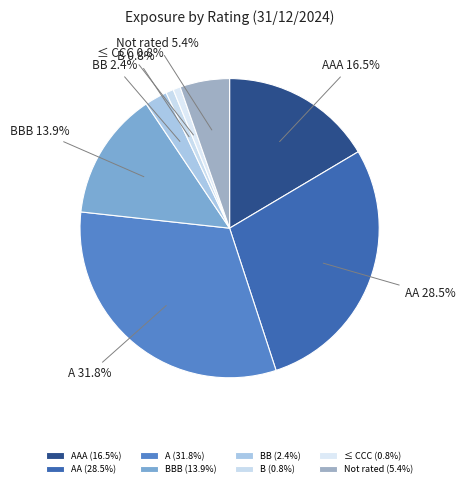

To the nearest percent, what is the average slice percentage?

12%